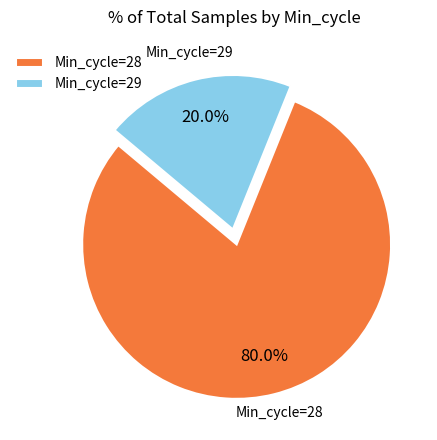

Which has a higher value, Min_cycle=29 or Min_cycle=28?

Min_cycle=28